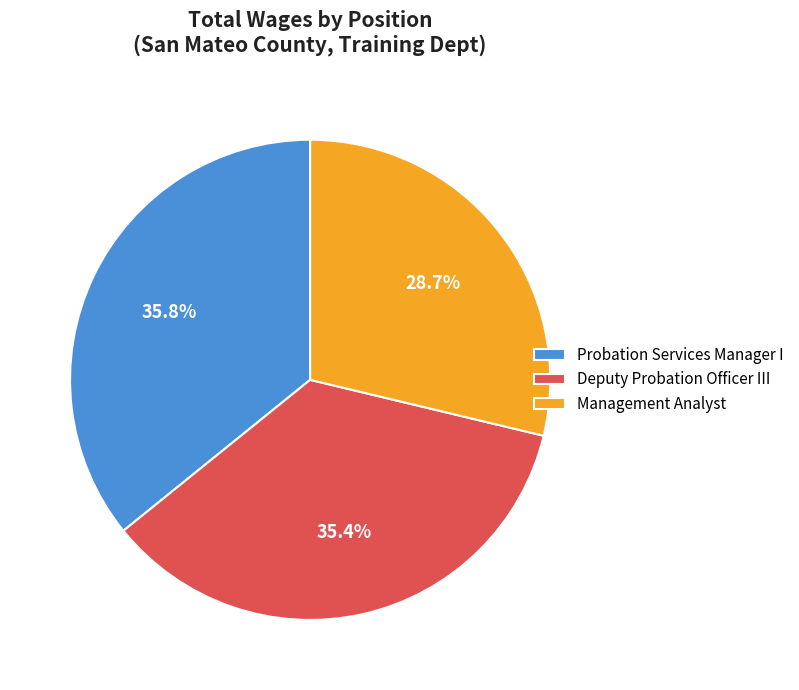

Is Management Analyst the majority of the pie?

No